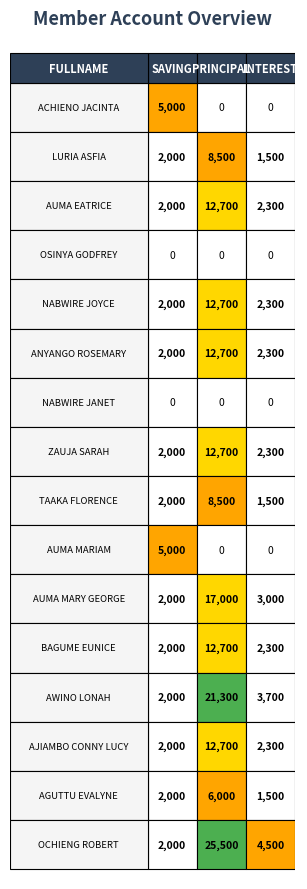

Reading left to right, extract all data points from this chart.

ACHIENO JACINTA: 0=5000	1=0	2=0	3=0	4=0	5=0
LURIA ASFIA: 0=2000	1=8500	2=1500	3=0	4=0	5=0
AUMA EATRICE: 0=2000	1=12700	2=2300	3=0	4=0	5=0
OSINYA GODFREY: 0=0	1=0	2=0	3=0	4=0	5=0
NABWIRE JOYCE: 0=2000	1=12700	2=2300	3=0	4=0	5=0
ANYANGO ROSEMARY: 0=2000	1=12700	2=2300	3=0	4=0	5=0
NABWIRE JANET: 0=0	1=0	2=0	3=0	4=0	5=0
ZAUJA SARAH: 0=2000	1=12700	2=2300	3=0	4=0	5=0
TAAKA FLORENCE: 0=2000	1=8500	2=1500	3=0	4=0	5=0
AUMA MARIAM: 0=5000	1=0	2=0	3=0	4=0	5=0
AUMA MARY GEORGE: 0=2000	1=17000	2=3000	3=0	4=0	5=0
BAGUME EUNICE: 0=2000	1=12700	2=2300	3=0	4=0	5=0
AWINO LONAH: 0=2000	1=21300	2=3700	3=0	4=0	5=0
AJIAMBO CONNY LUCY: 0=2000	1=12700	2=2300	3=0	4=0	5=0
AGUTTU EVALYNE: 0=2000	1=6000	2=1500	3=0	4=0	5=0
OCHIENG ROBERT: 0=2000	1=25500	2=4500	3=0	4=0	5=0